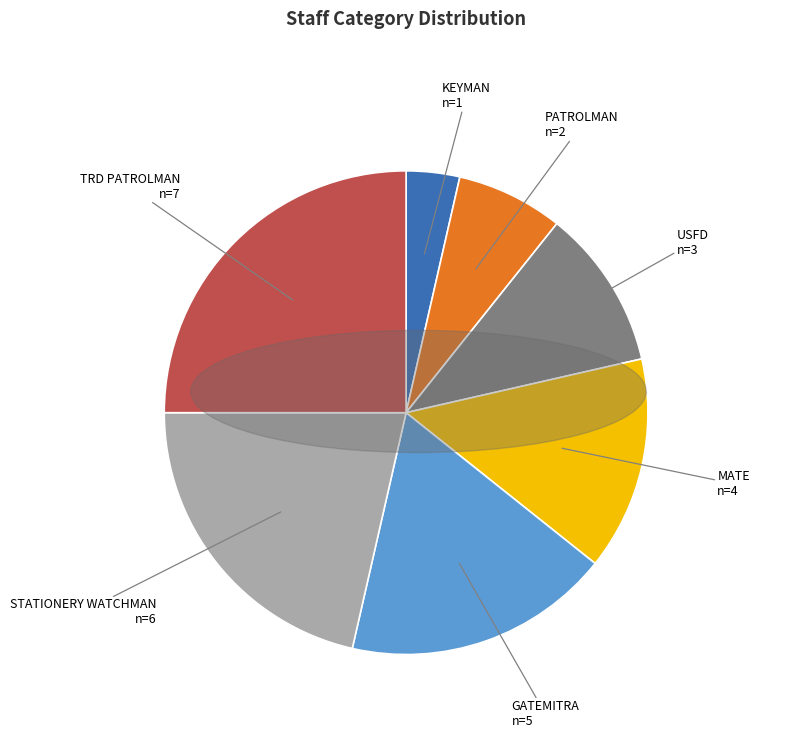

Count the number of slices in the pie.

7